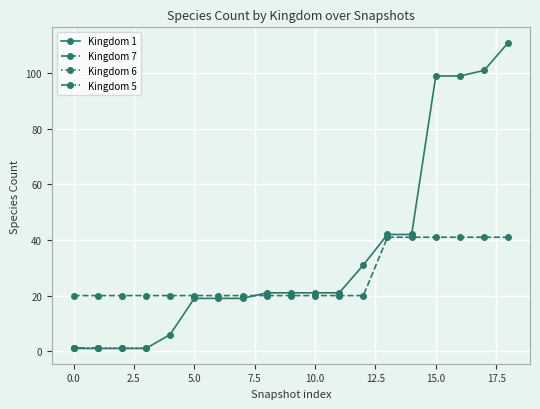

The Kingdom 1 series shows 99 at 15.0. True or false?

True